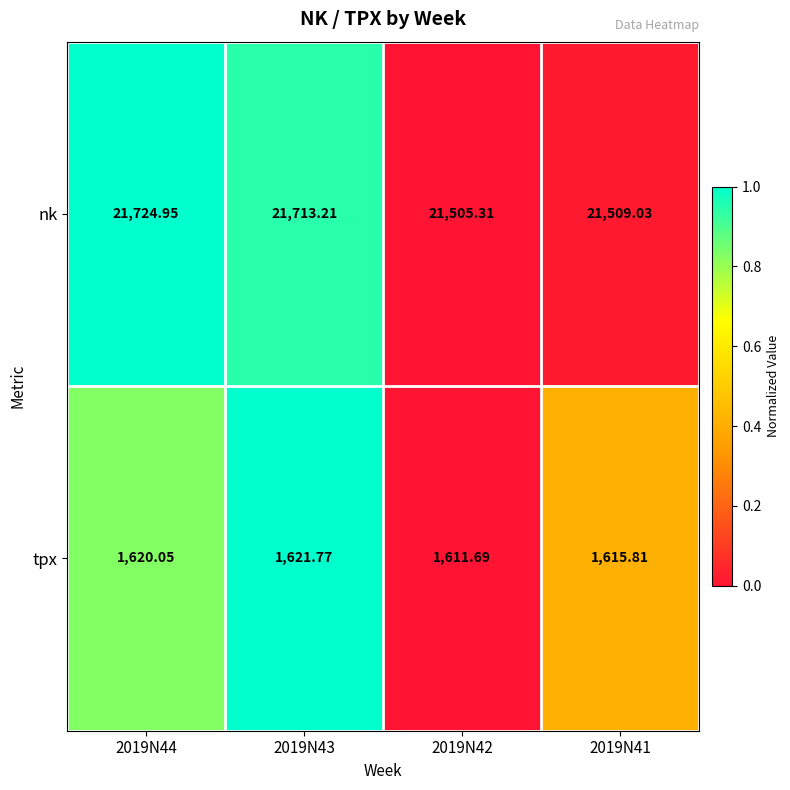

List the series in order of their overall mean, highest first.

nk, tpx